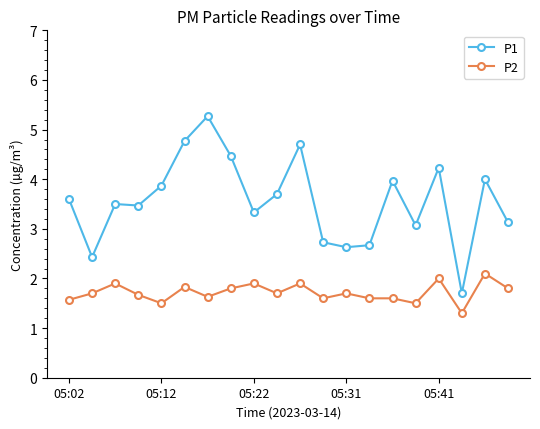

Rank the series by their maximum value, from highest to lowest.

P1, P2